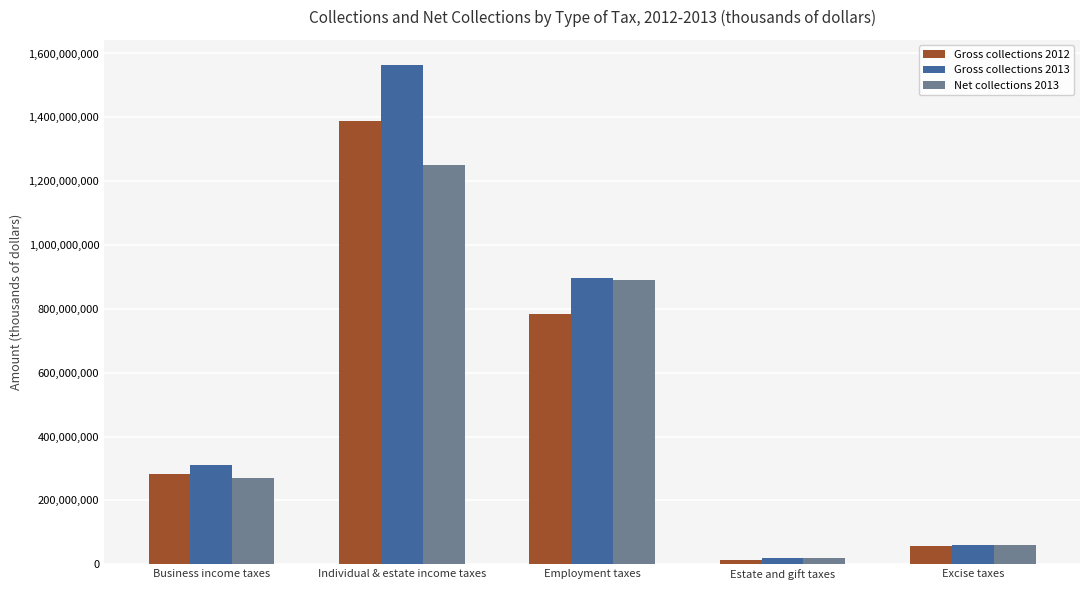

What is the difference between the maximum and minimum values in the Gross collections 2013 series?

1544524346